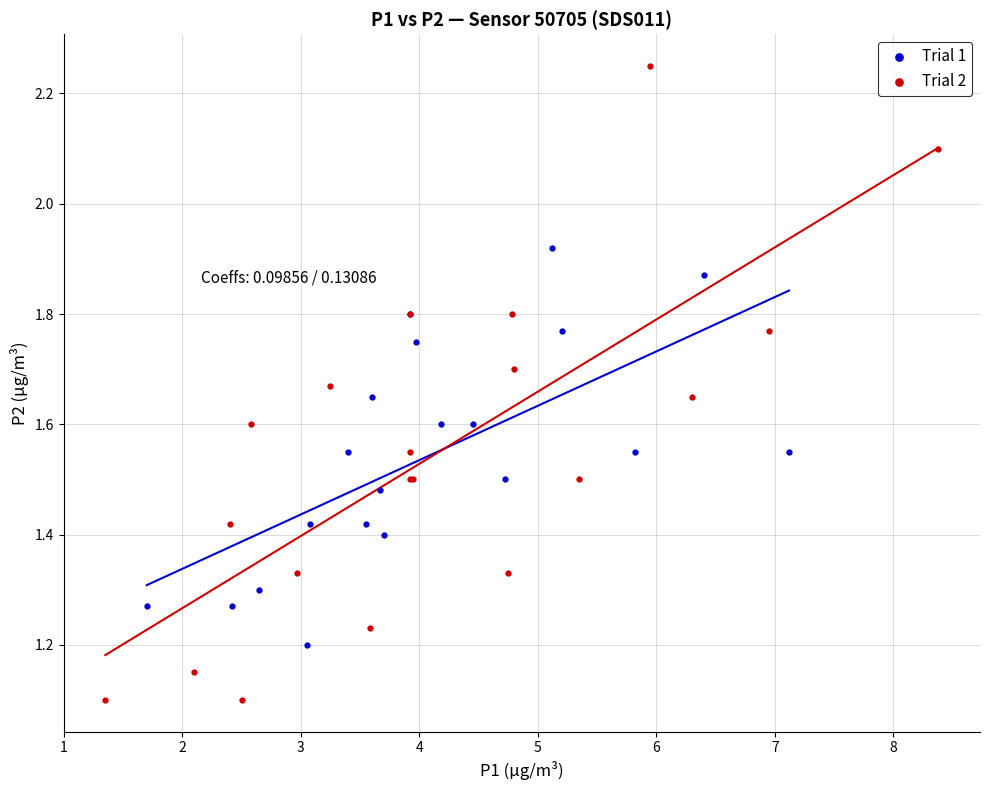

Which series reaches the maximum Y coordinate?

Trial 2